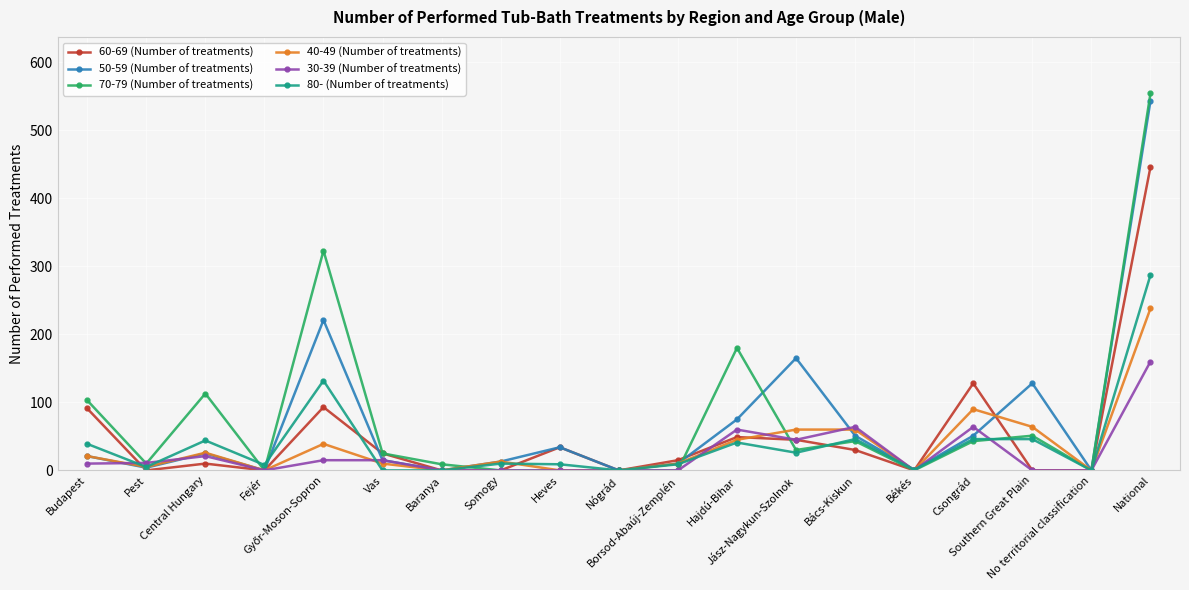

Is it true that 70-79 (Number of treatments) equals 103 at Budapest?

True